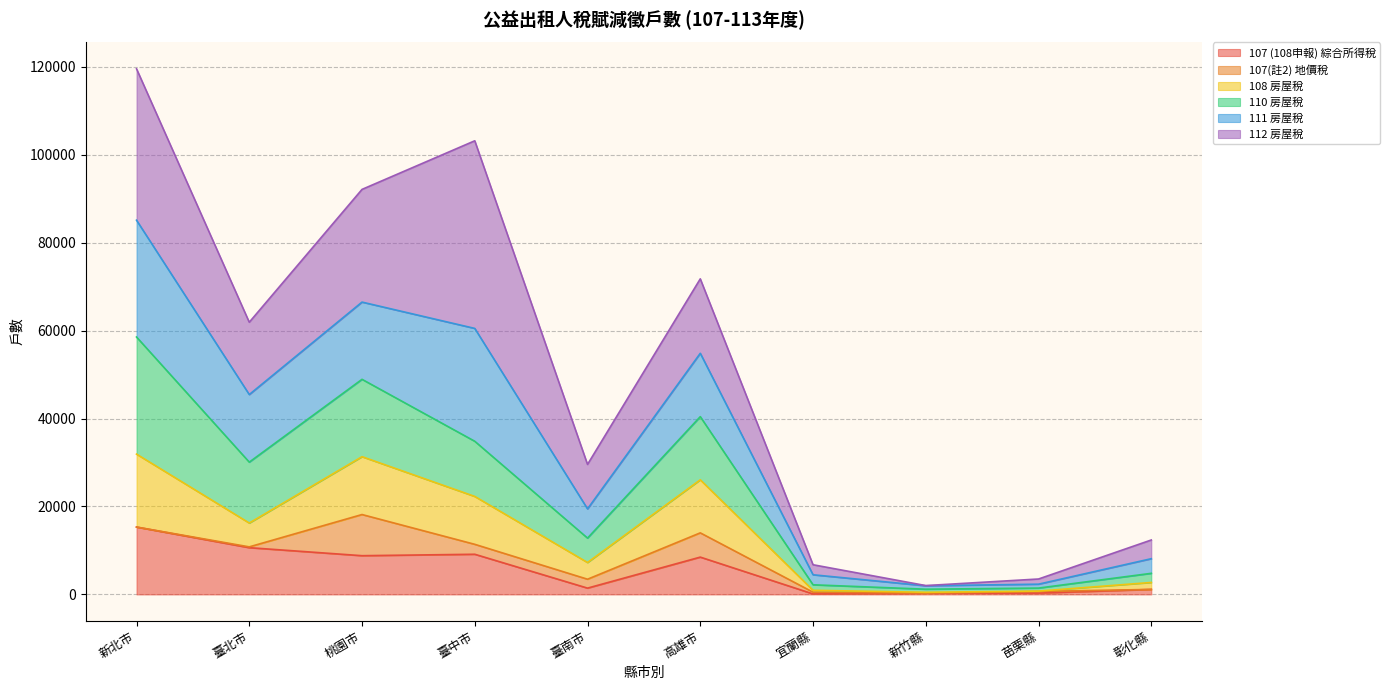

At which category is the sum across all series the highest?

新北市